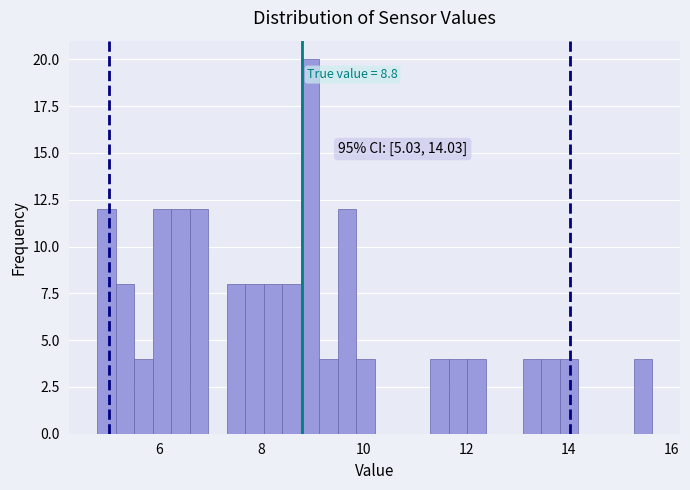

Around what value on the x-axis is the tallest bar? Give the approximate position of its centre, as read against the axis.

9.0